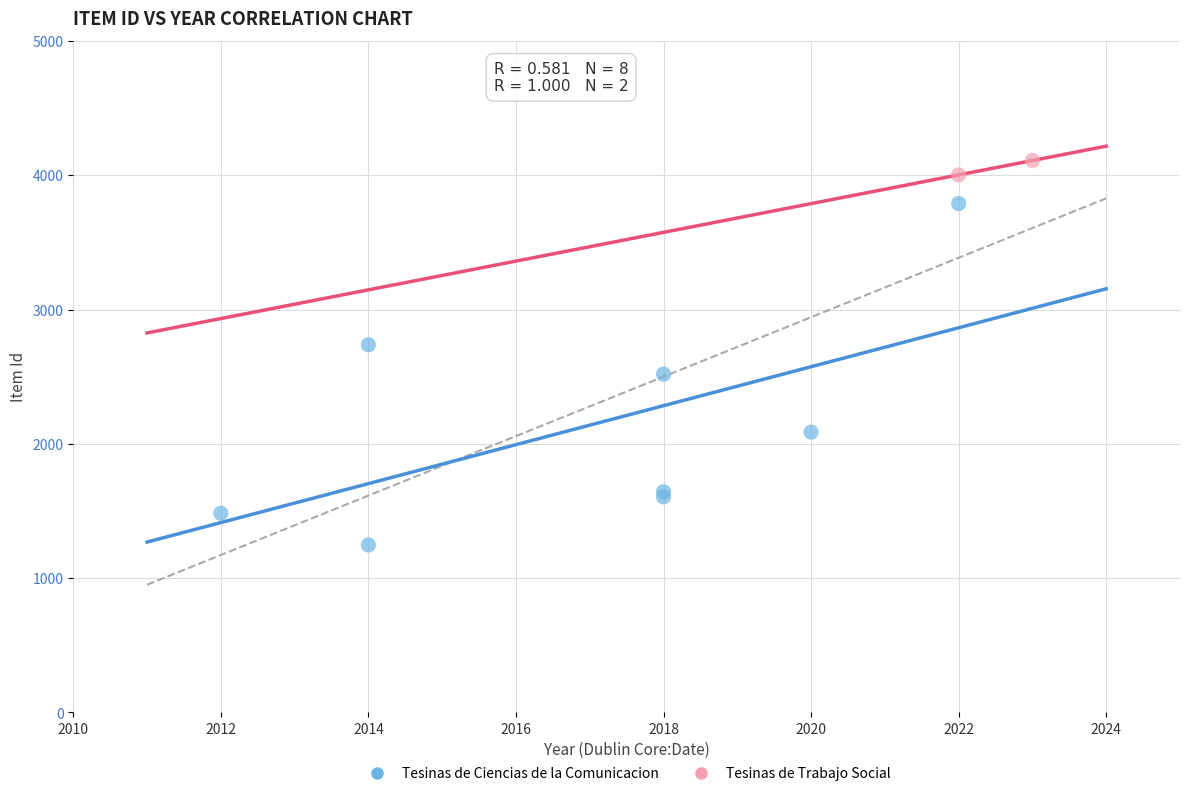

What are all the series names shown in the legend?

Tesinas de Ciencias de la Comunicacion, Tesinas de Trabajo Social